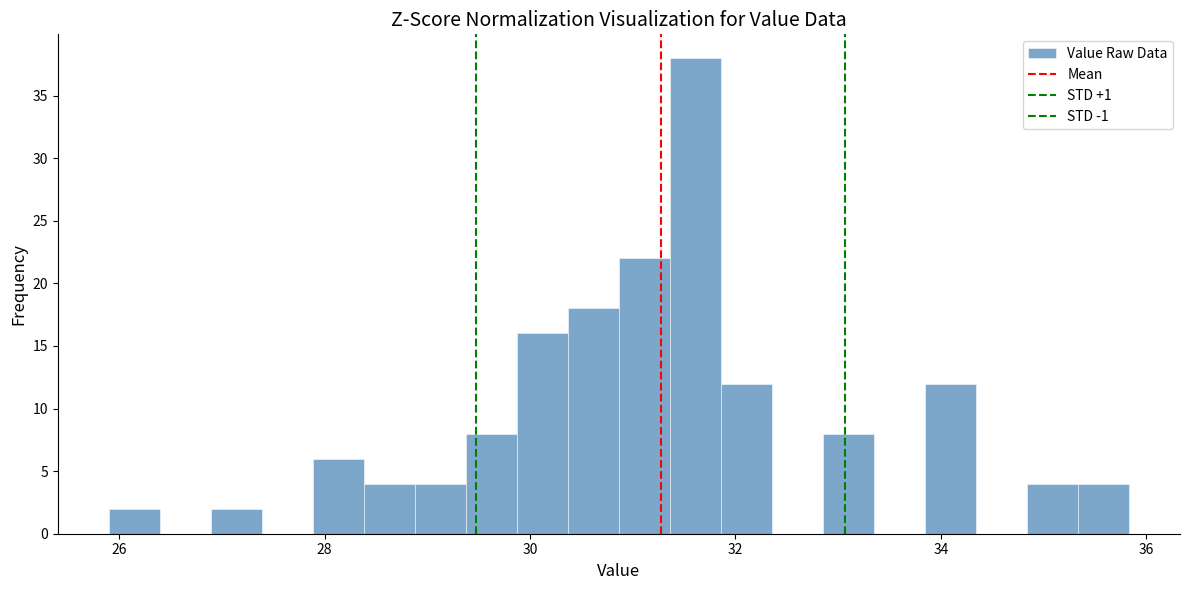

Around what value on the x-axis is the tallest bar? Give the approximate position of its centre, as read against the axis.

31.6